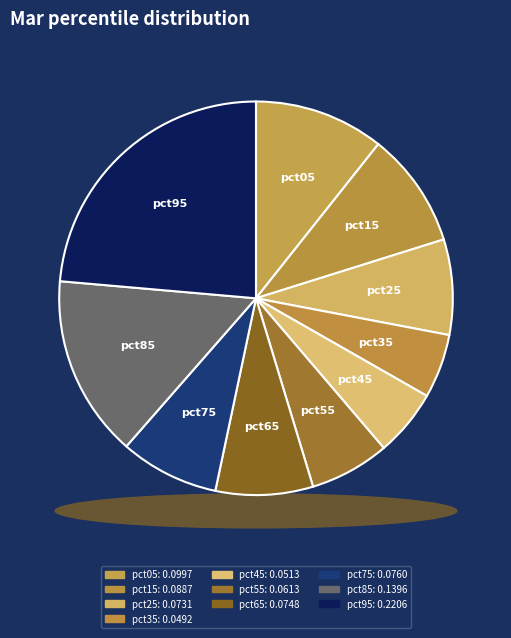

To the nearest percent, what percentage of the pie is pct35?

5%